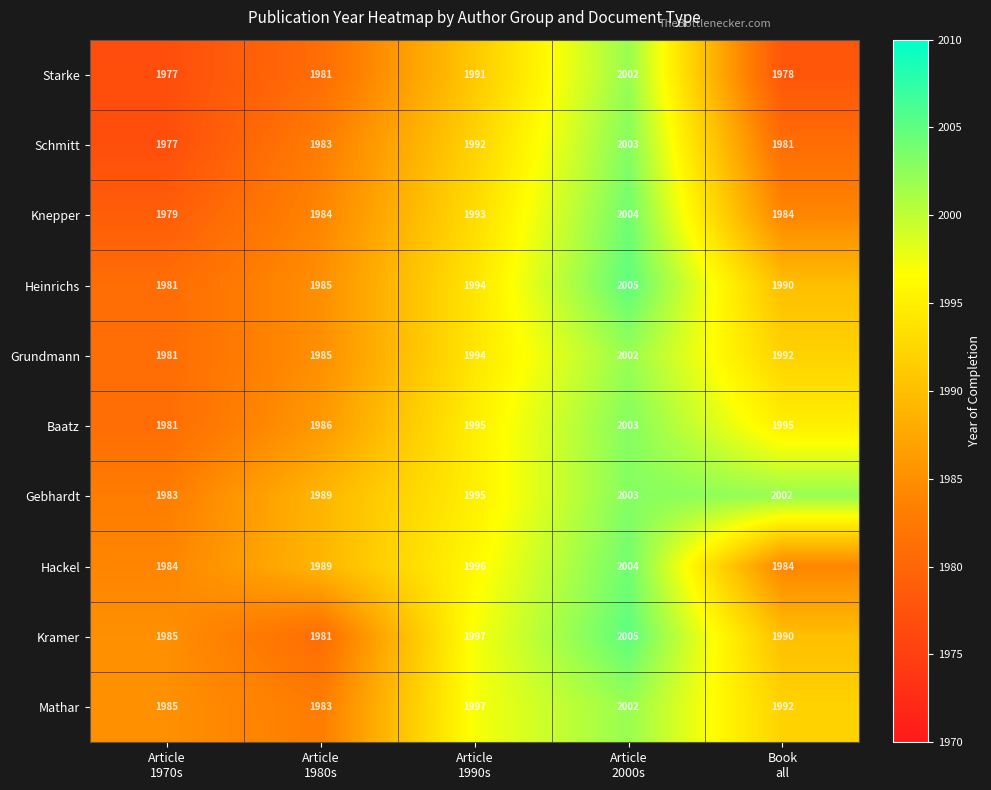

Which category has the lowest value across all series?

Article
1970s